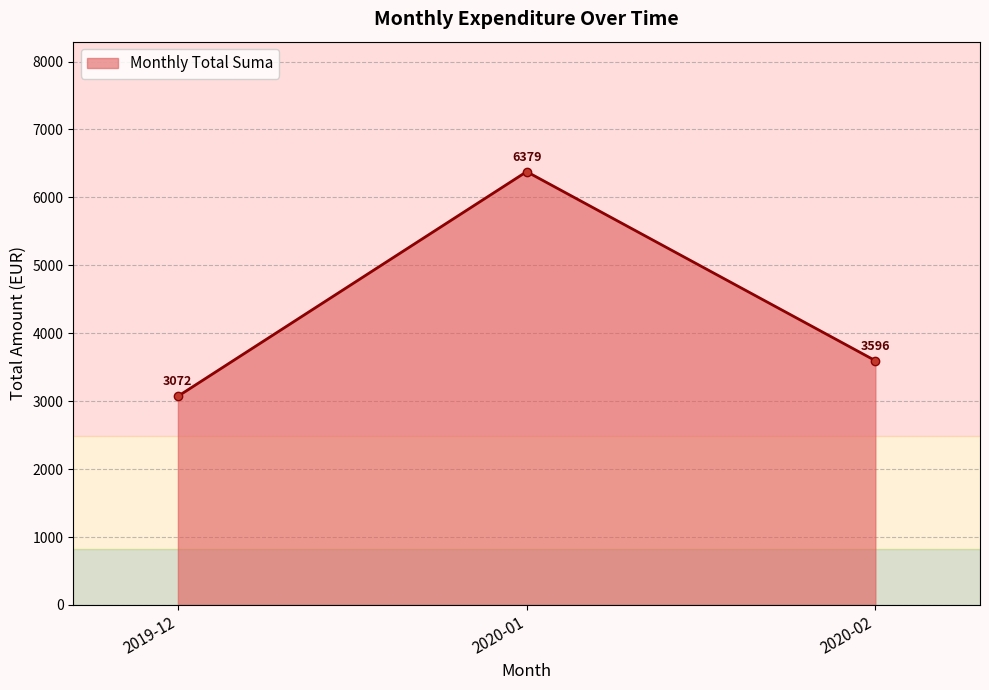

What is the change in value from 2019-12 to 2020-02?

+524.2